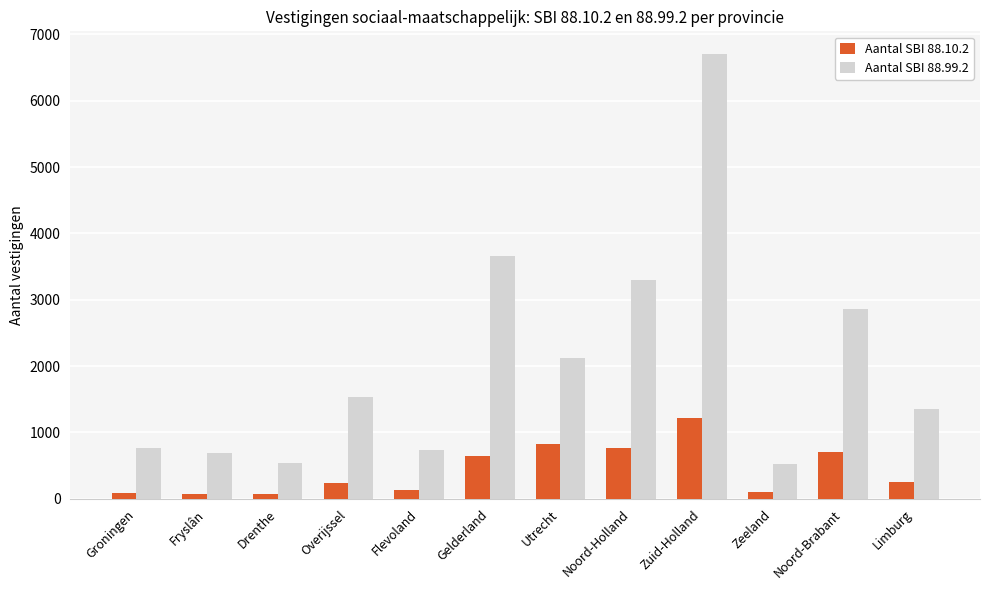

How many bars are there in each group?

2